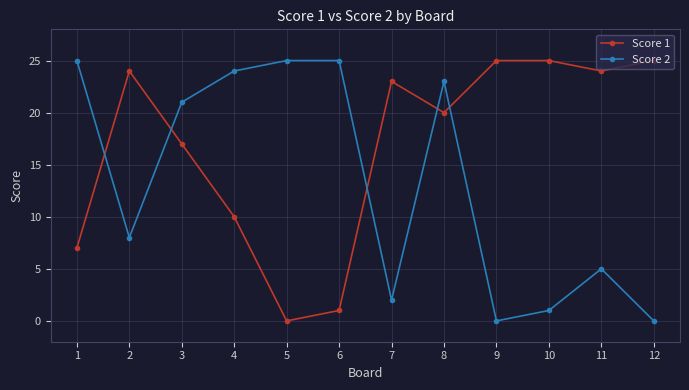

What is the value of the Score 2 point at the 7th from the left?

2